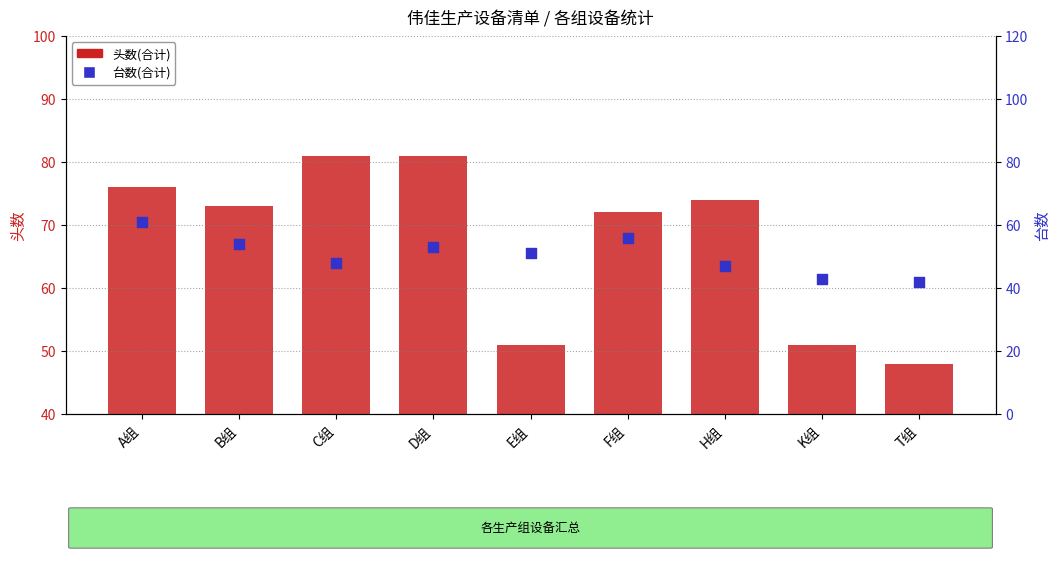

At how many categories does at least one series exceed 60?

6